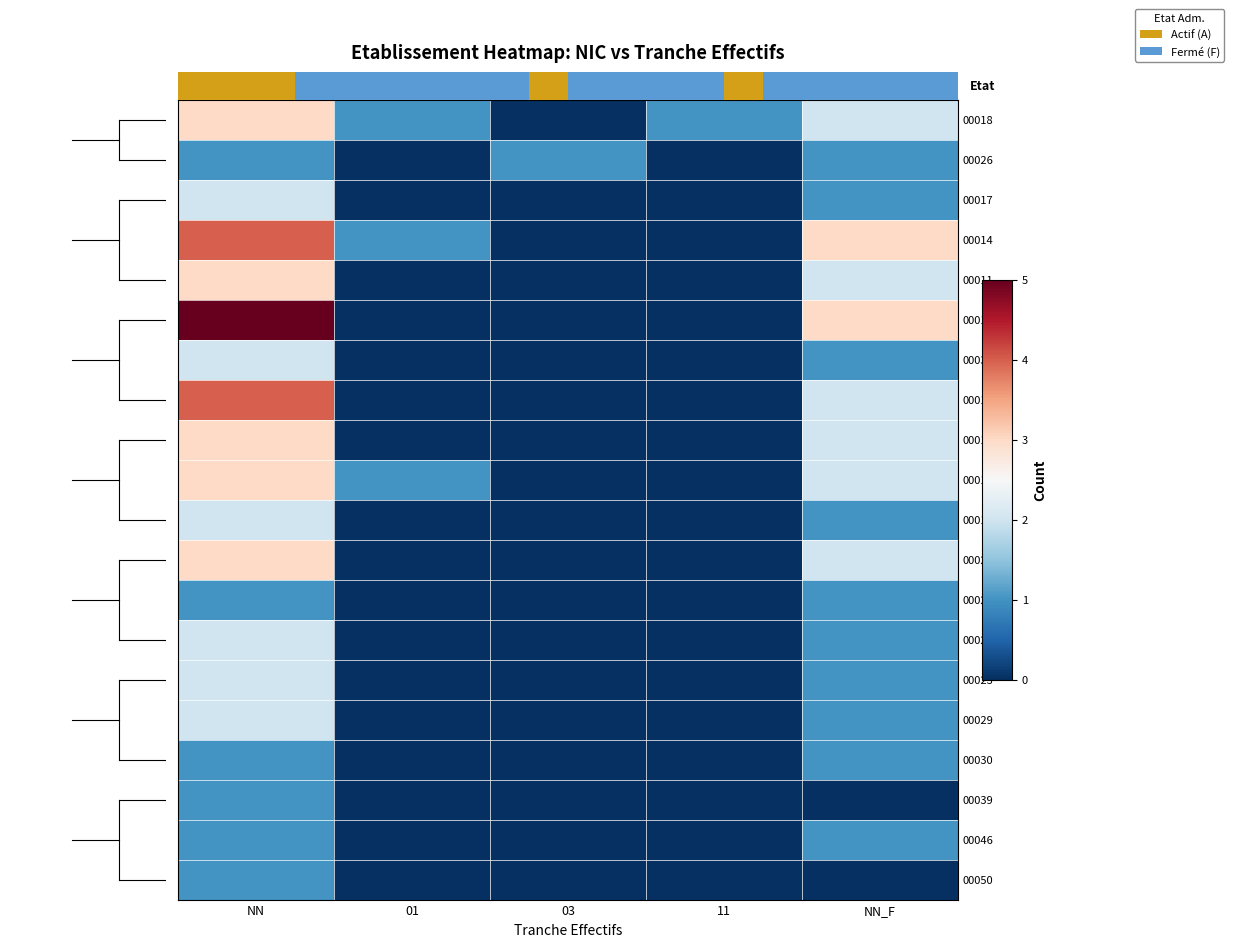

Is the value of 00014 at 03 greater than the value of 00020 at NN_F?

No